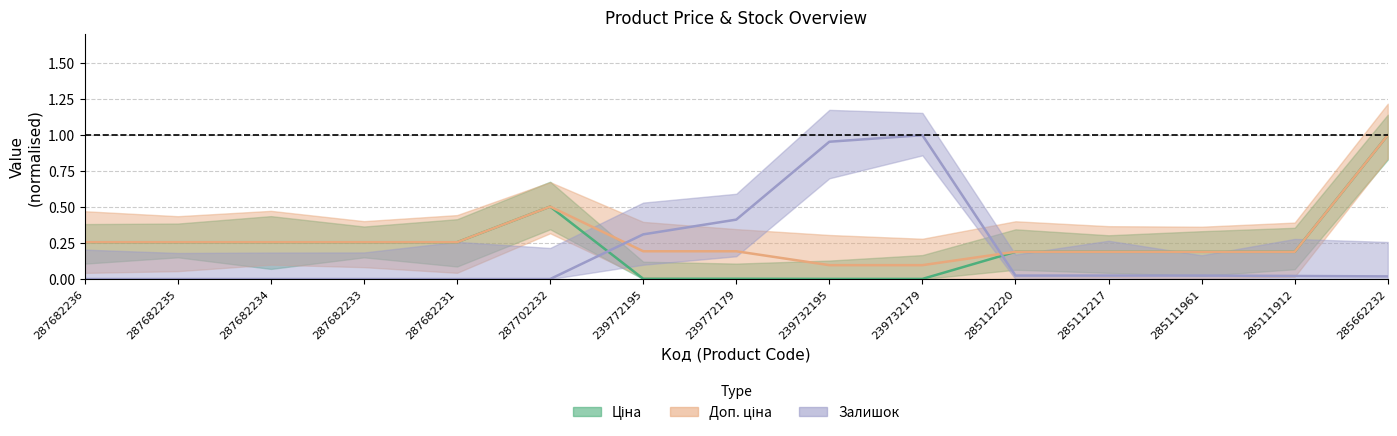

In Залишок, how many points are higher than both neighbors (excluding endpoints)?

1